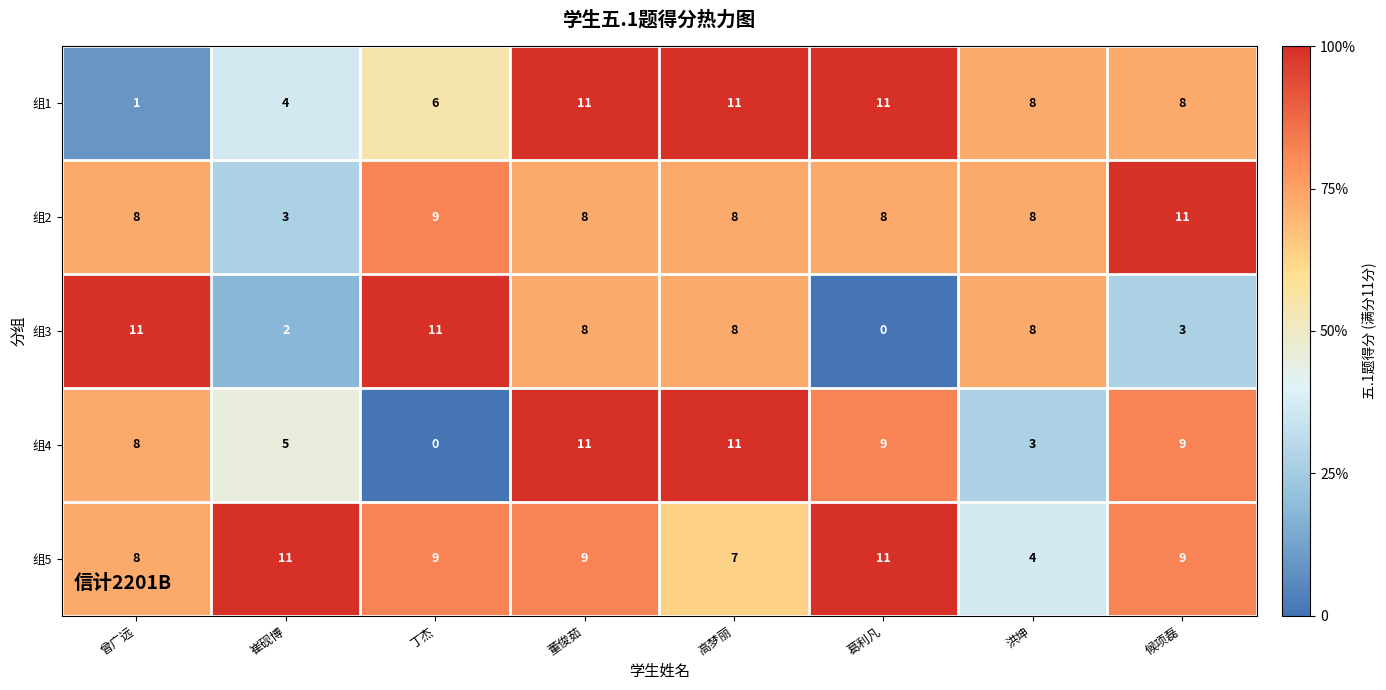

What is the total value across all series at 候项磊?

40